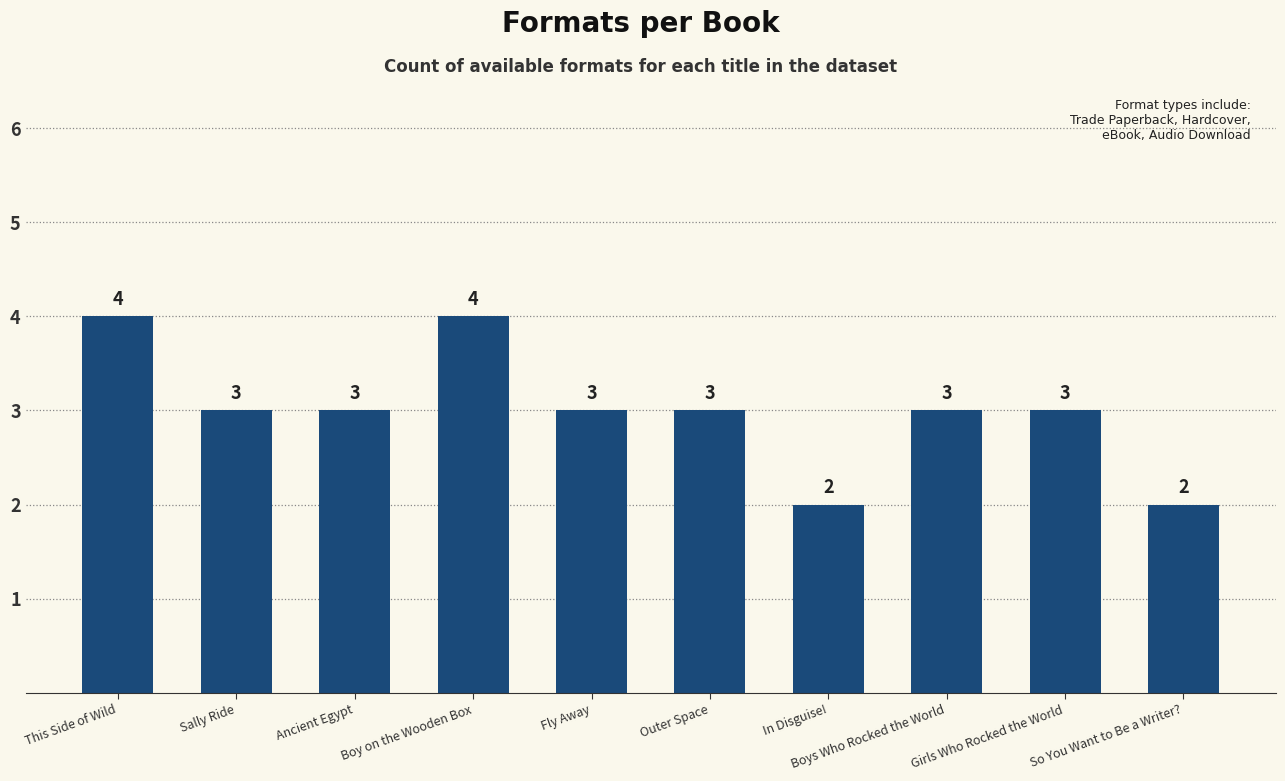

Which has a higher value, Boys Who Rocked the World or This Side of Wild?

This Side of Wild